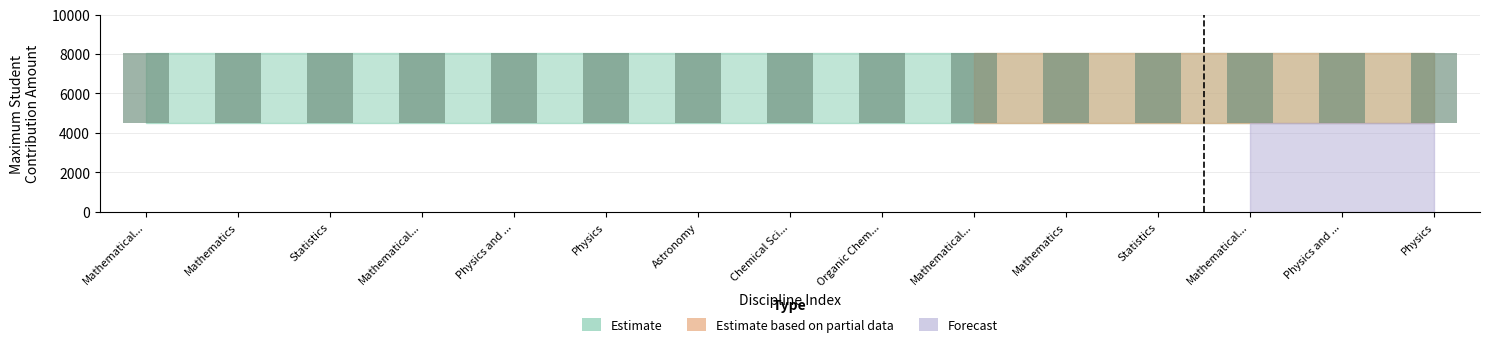

What are all the series names shown in the legend?

Estimate, Estimate based on partial data, Forecast